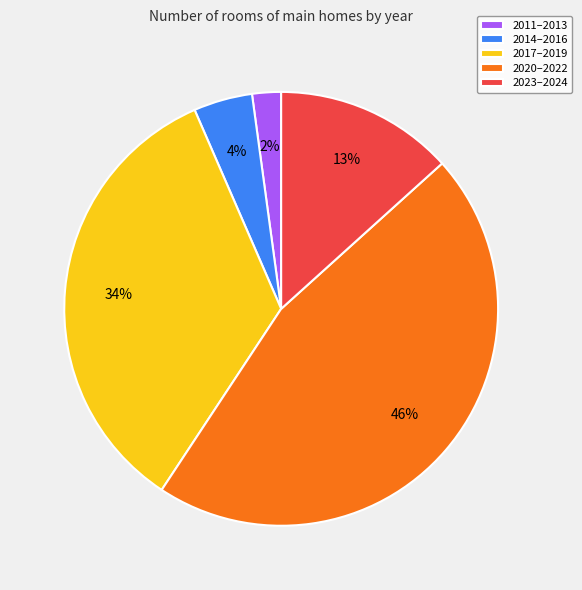

Rank the categories by value from lowest to highest.

2011–2013, 2014–2016, 2023–2024, 2017–2019, 2020–2022